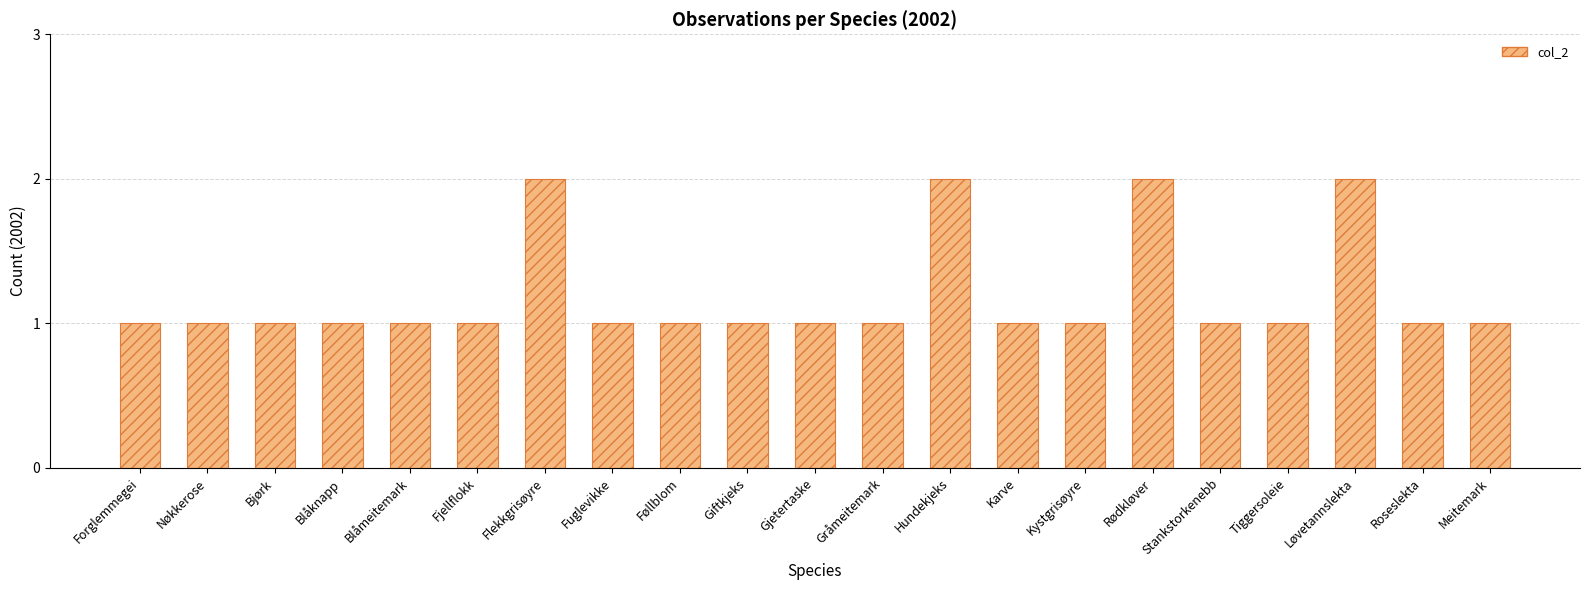

What position from the right is Tiggersoleie?

4